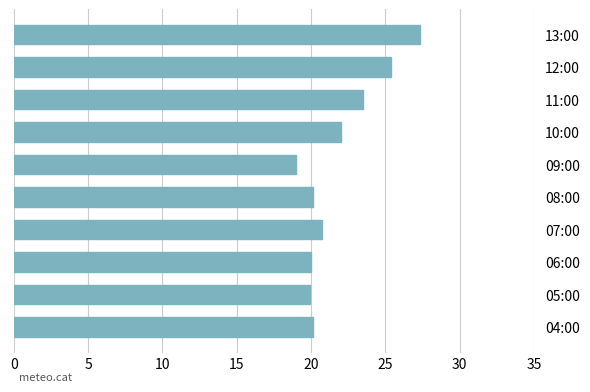

Does the chart contain any negative values?

No